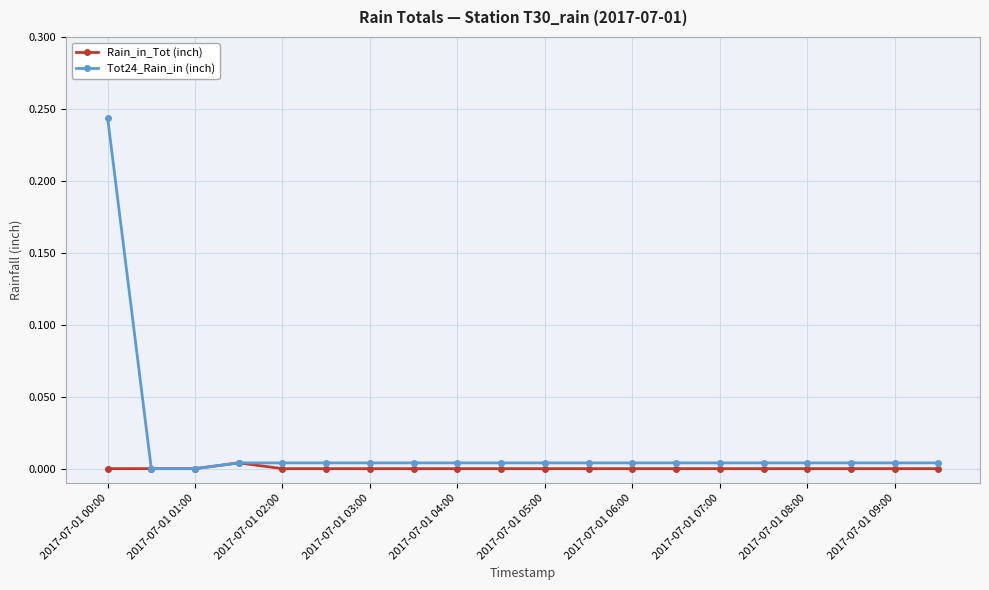

Which series has the widest spread of values?

Tot24_Rain_in (inch)